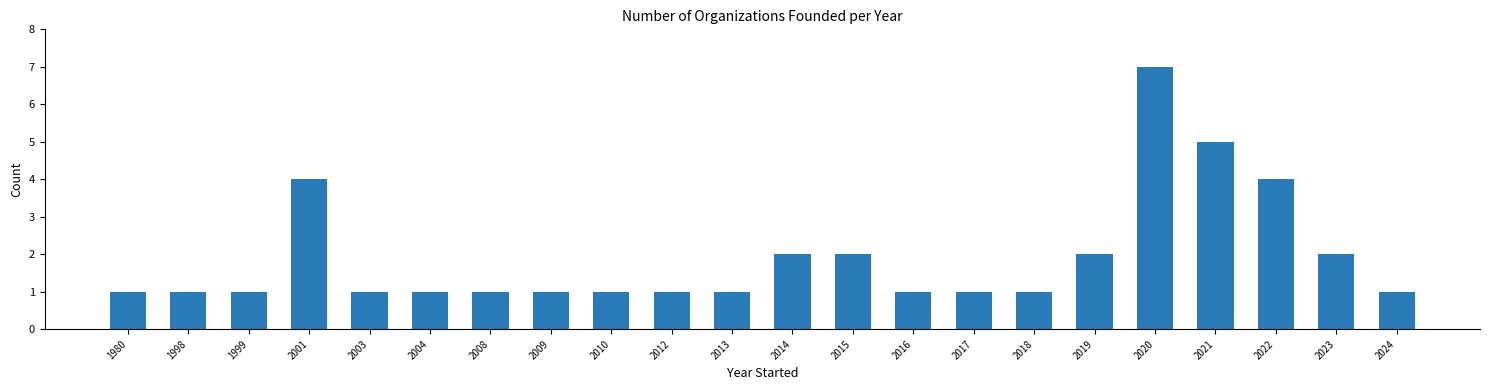

The chart shows a value of 1 at 1999. True or false?

True